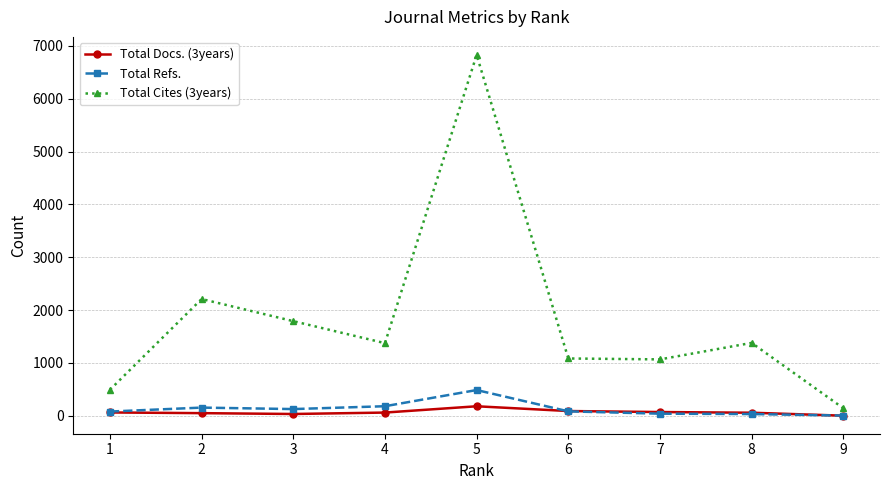

What is the maximum value for Total Refs.?

488